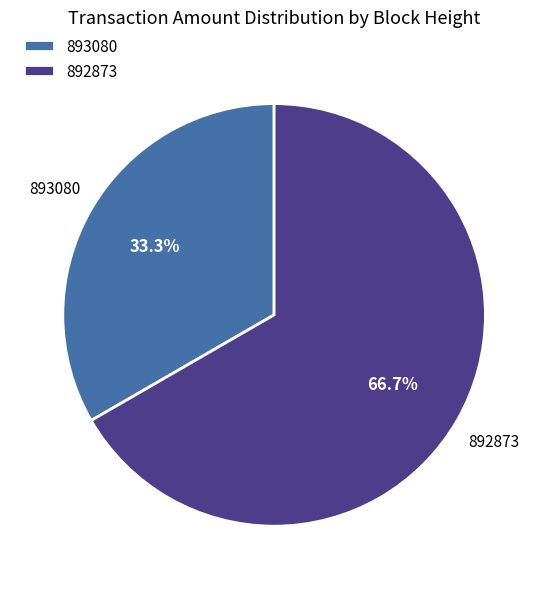

What percentage is the 892873 slice, to the nearest percent?

67%